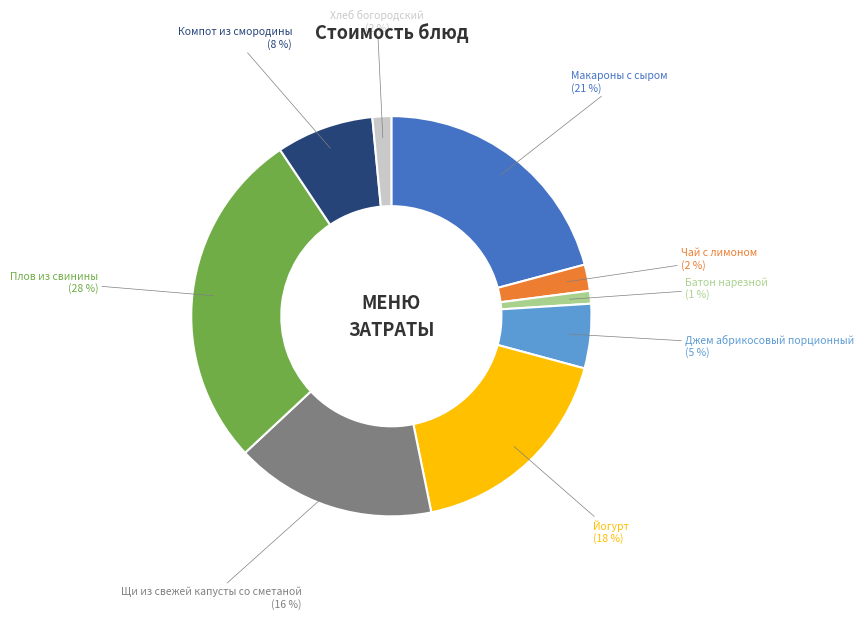

Which category has the biggest portion of the pie?

Плов из свинины